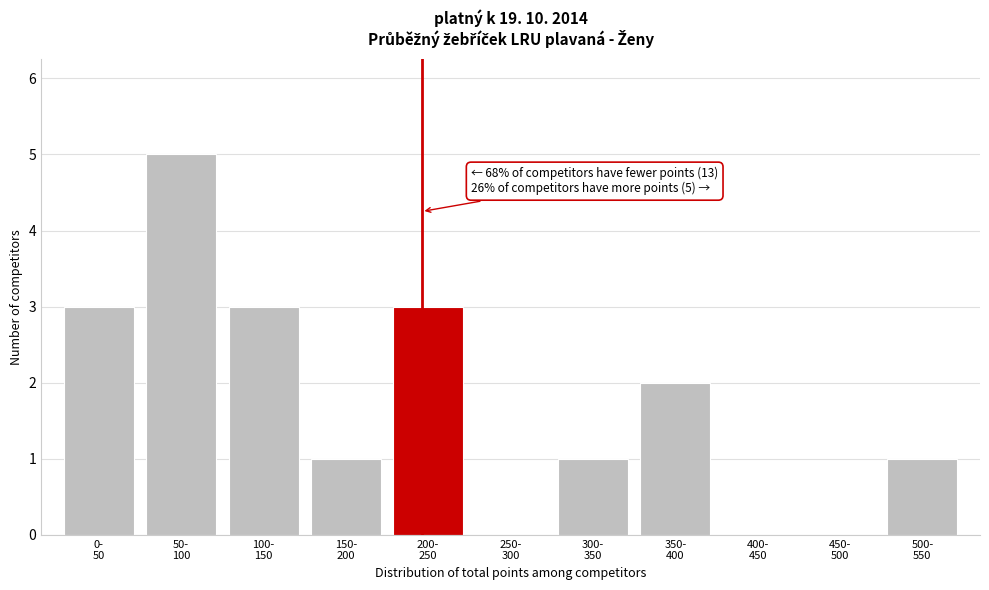

What is the greatest value displayed?

5